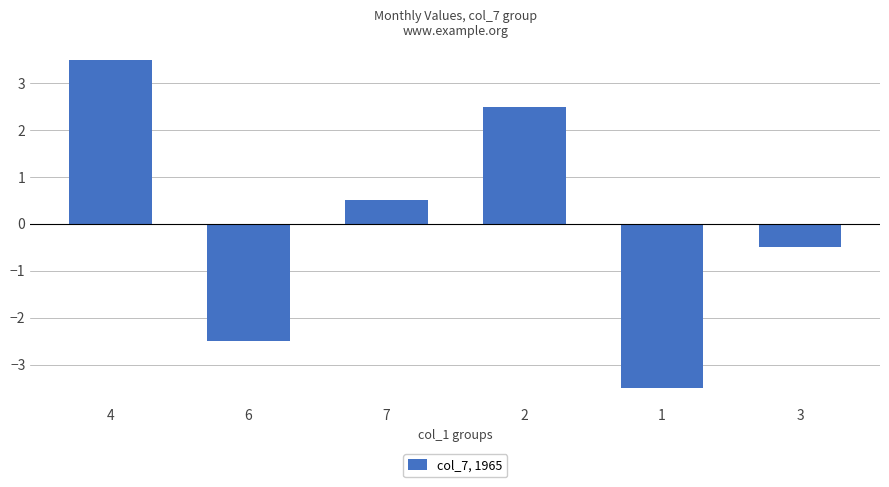

Which label corresponds to the largest value in the chart?

4